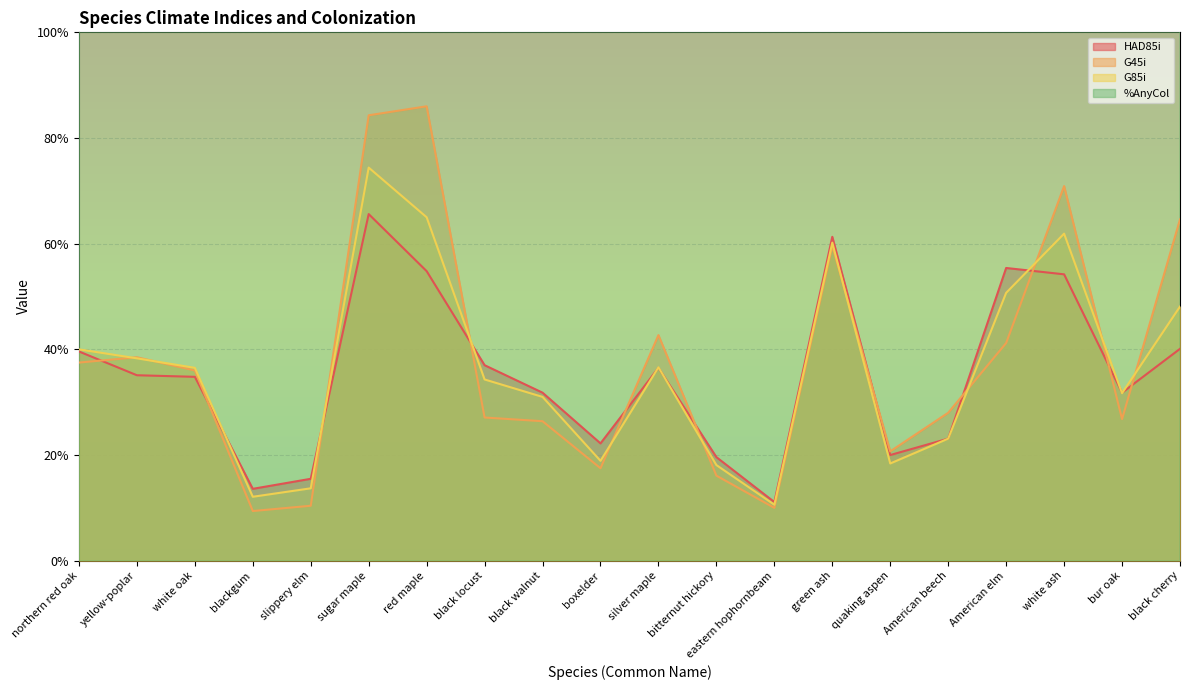

At which label is %AnyCol closest to 57?

quaking aspen